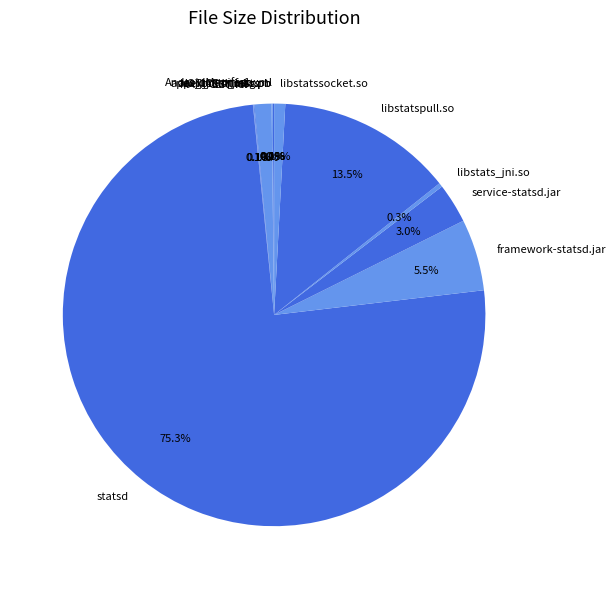

What is the largest slice in the pie chart?

statsd